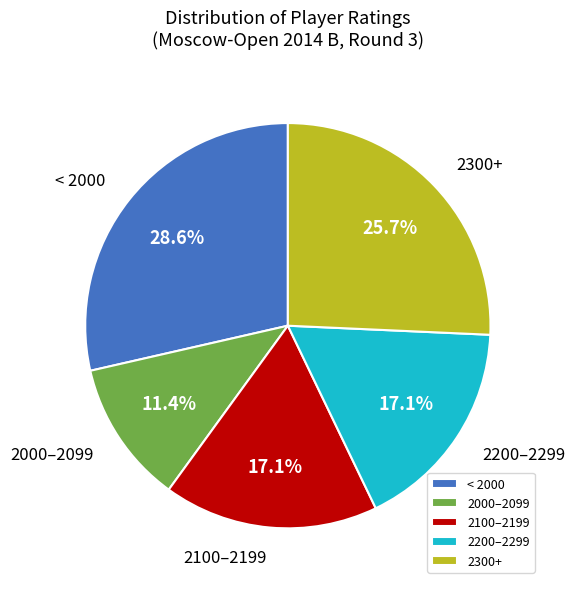

Combined, what portion of the pie is 2100–2199 and < 2000?

45.7%